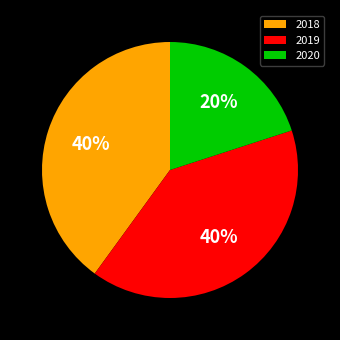

To the nearest percent, what percentage of the pie is 2019?

40%